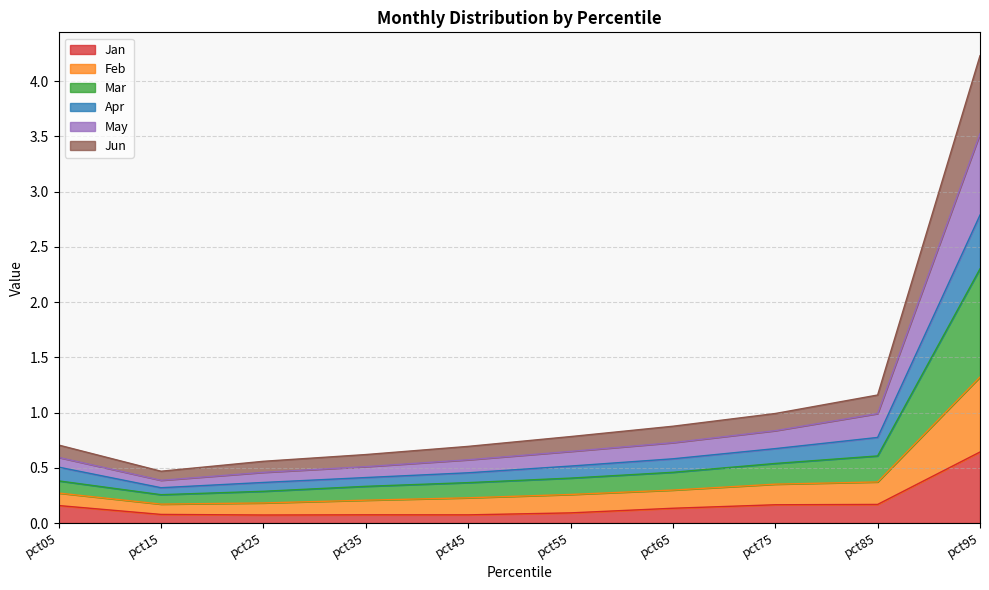

At which label does Jan reach its peak?

pct95